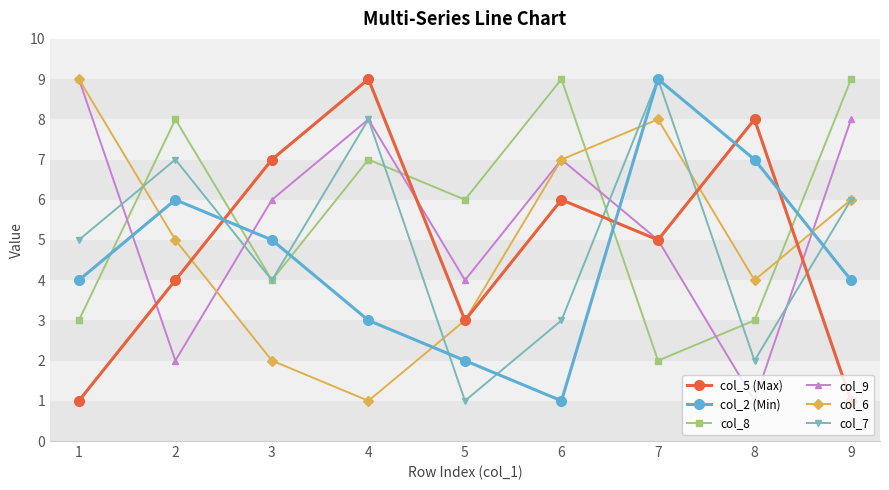

In col_6, how many points are lower than both neighbors (excluding endpoints)?

2